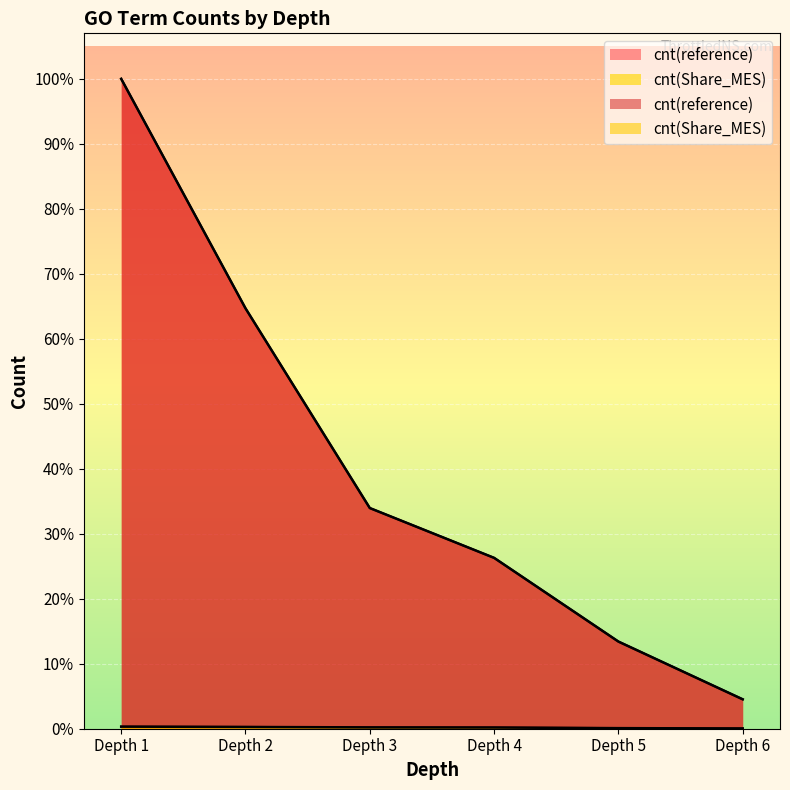

List the series in order of their overall mean, lowest first.

cnt(Share_MES), cnt(reference)